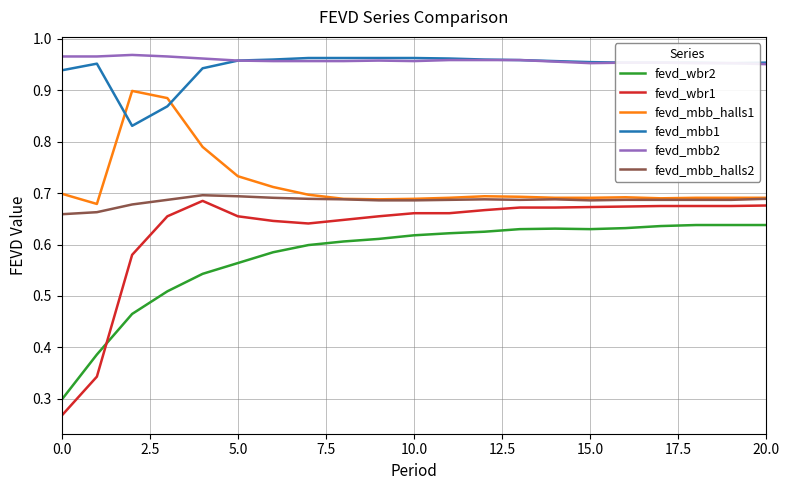

Which series has the widest spread of values?

fevd_wbr1